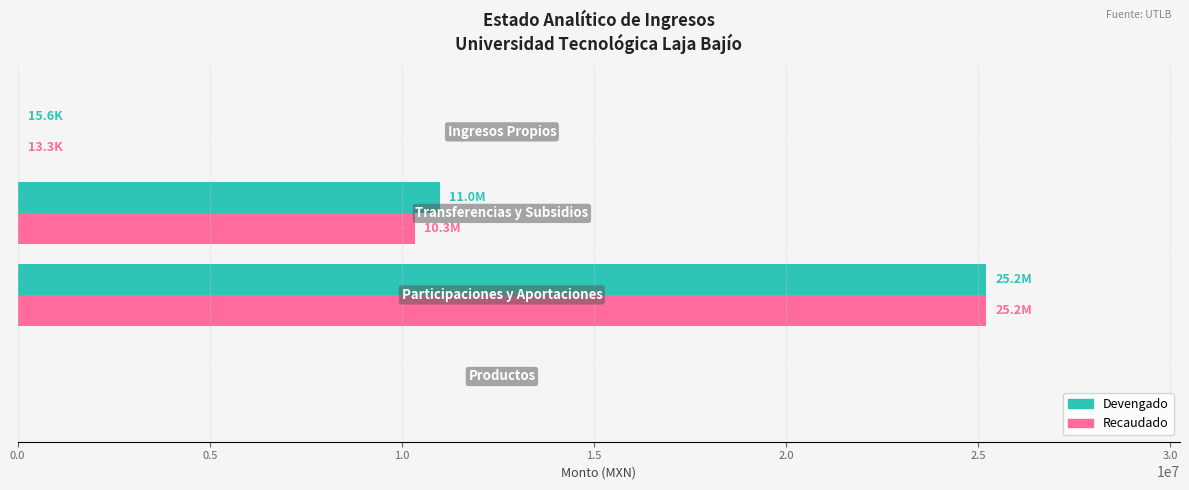

What is the highest value of the Recaudado series?

25202960.0